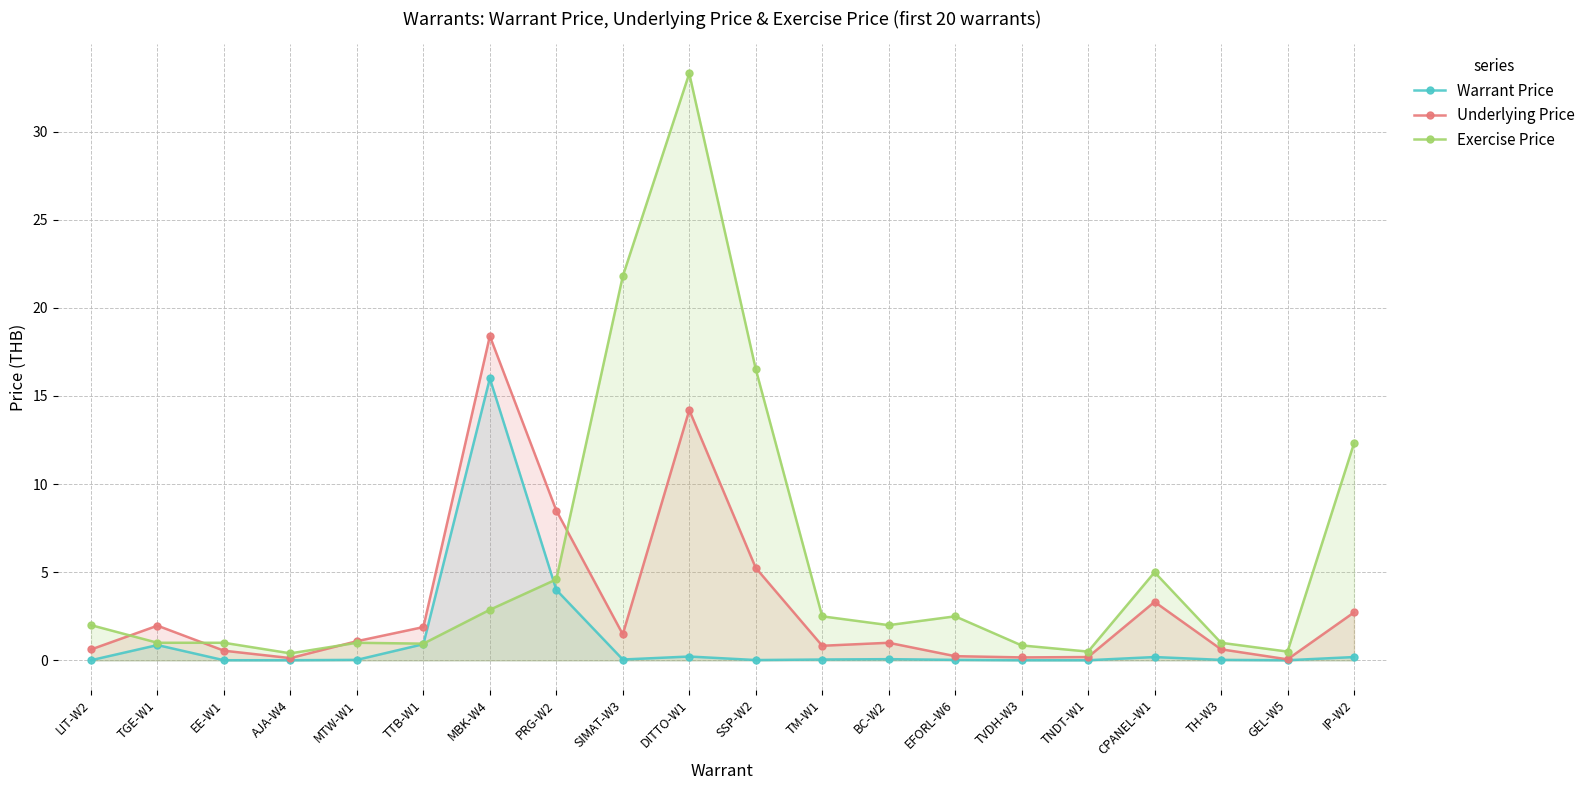

Rank the series at MBK-W4 from highest to lowest value.

Underlying Price, Warrant Price, Exercise Price